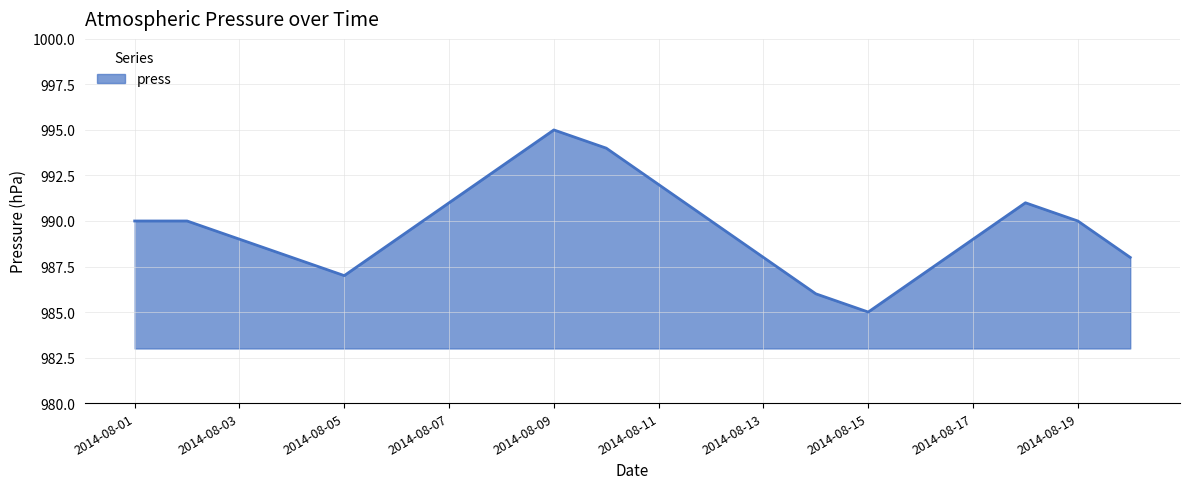

What is the smallest value displayed?

985